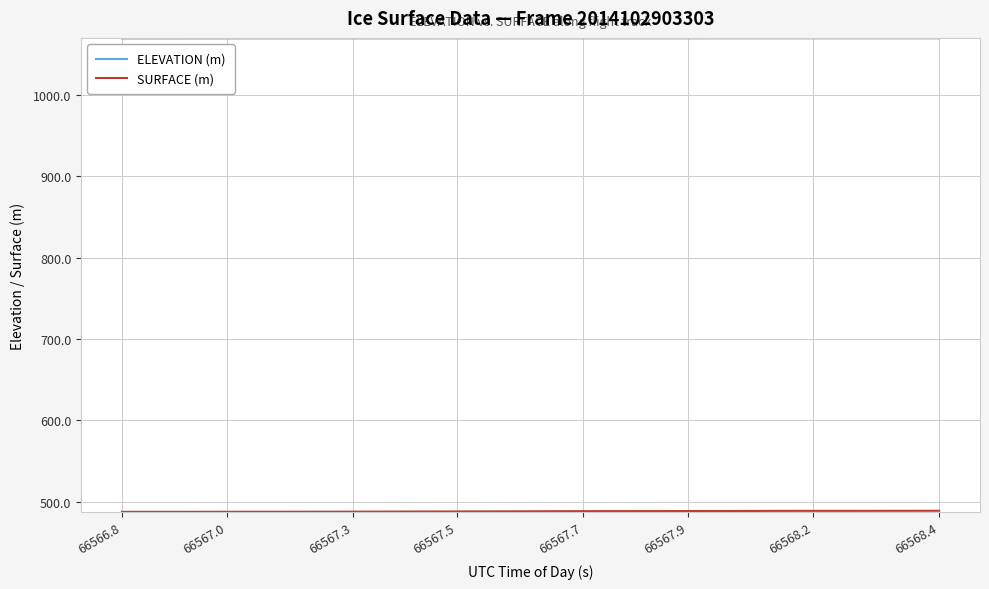

Which series has the largest total across all categories?

ELEVATION (m)